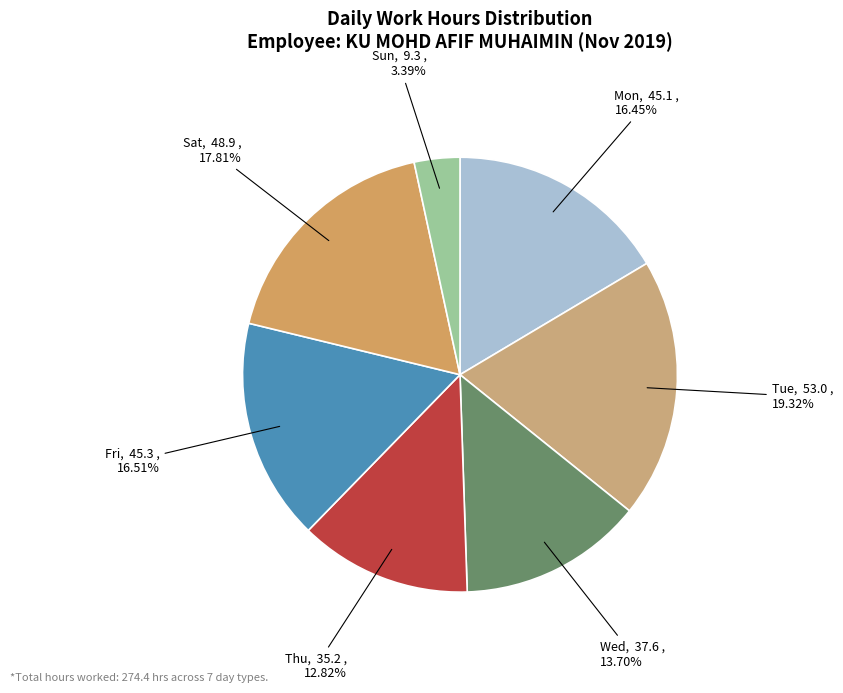

What is the smallest slice in the pie chart?

Sun